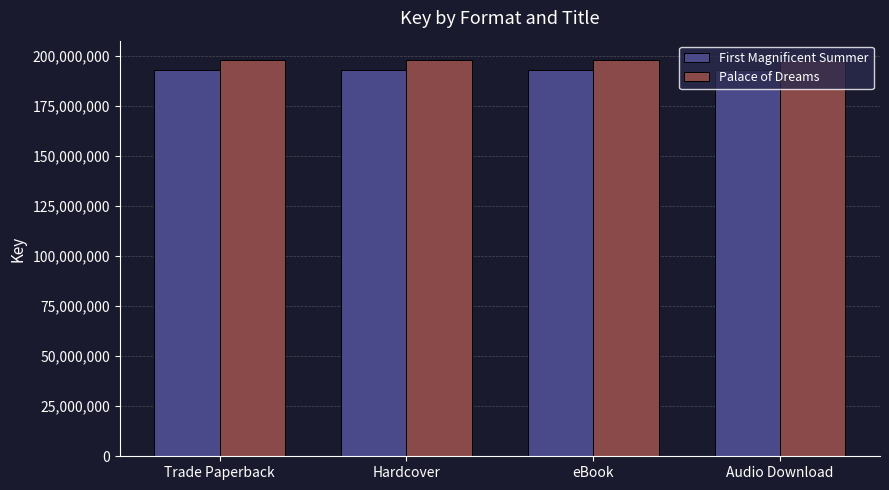

True or false: First Magnificent Summer has a value of 192934293 at Trade Paperback.

True